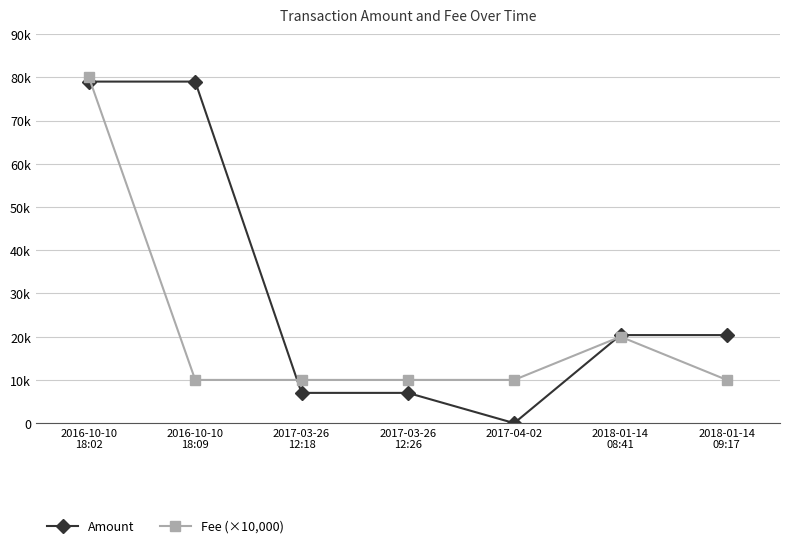

Is the value of Fee (×10,000) at 2017-03-26
12:26 greater than the value of Amount at 2017-03-26
12:18?

Yes